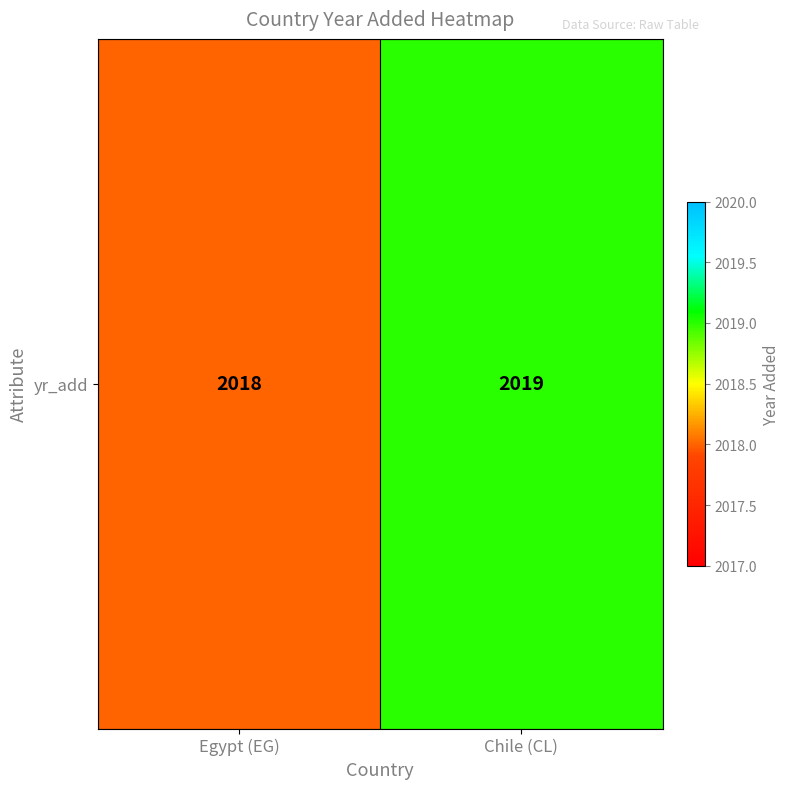

What is the change in value from Egypt (EG) to Chile (CL)?

+1